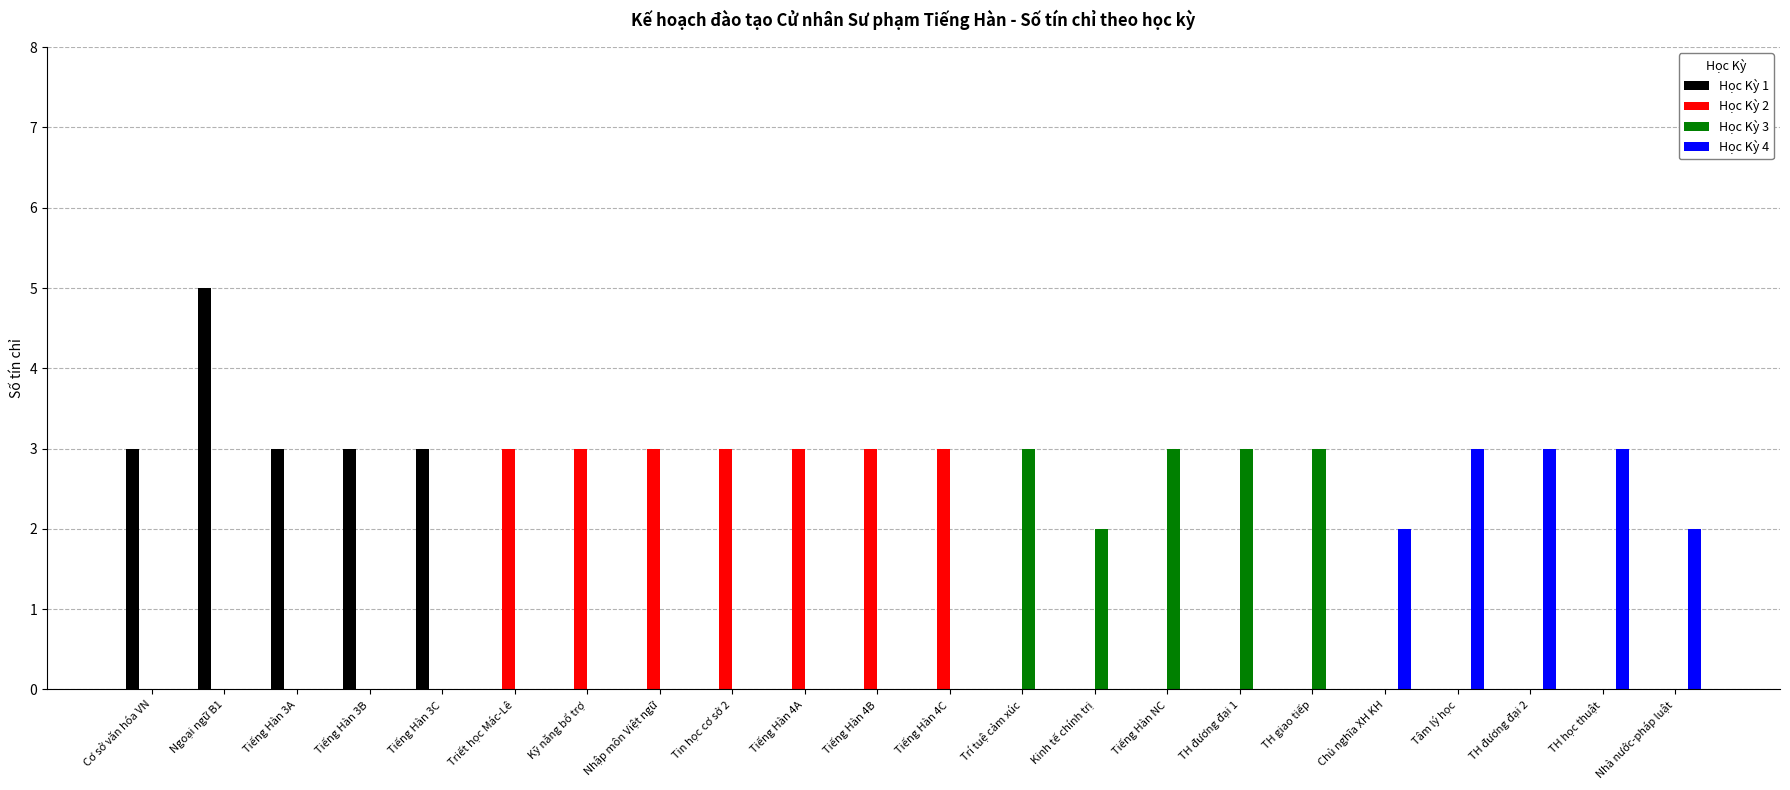

Is it true that Học Kỳ 1 equals 5 at Cơ sở văn hóa VN?

False